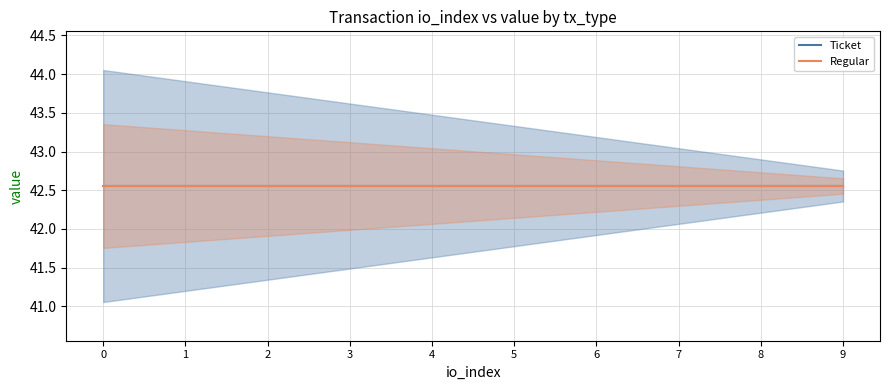

How many Regular values are between 2 and 7?

6